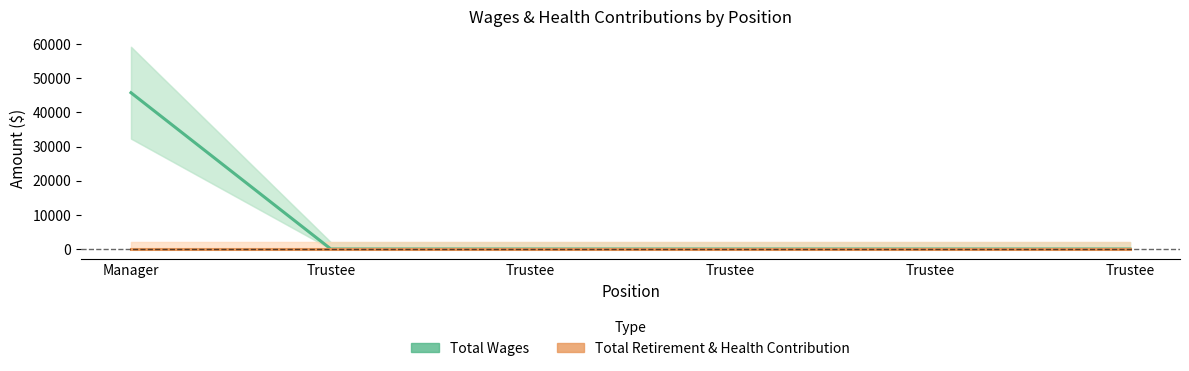

Does the chart have visible grid lines?

No